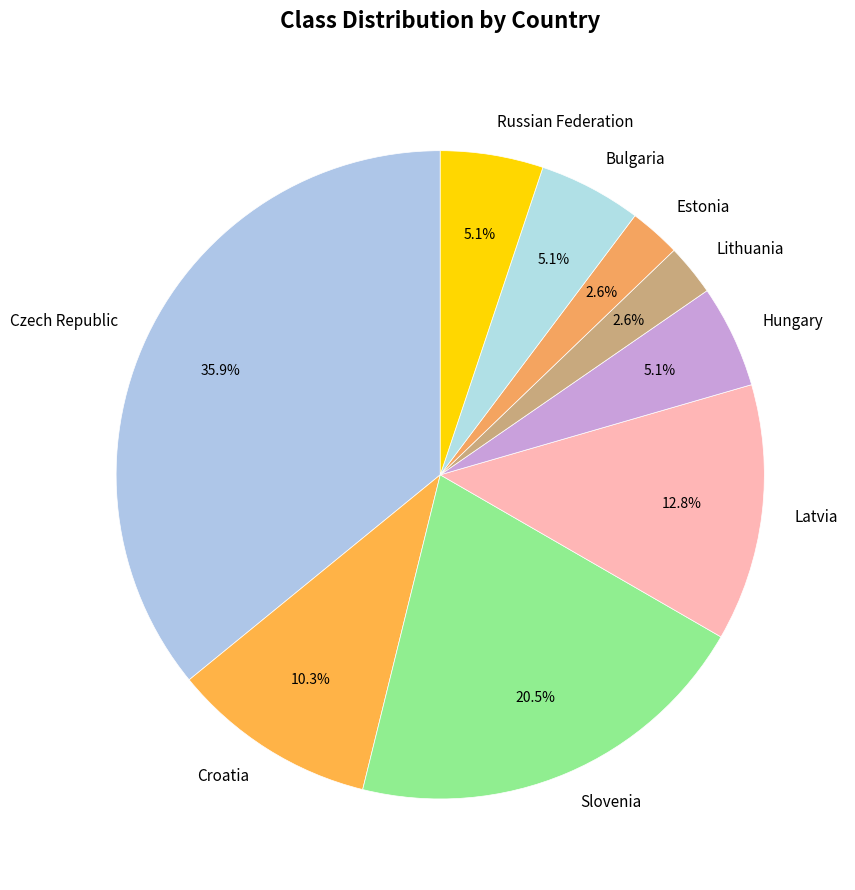

How many segments does this pie chart have?

9